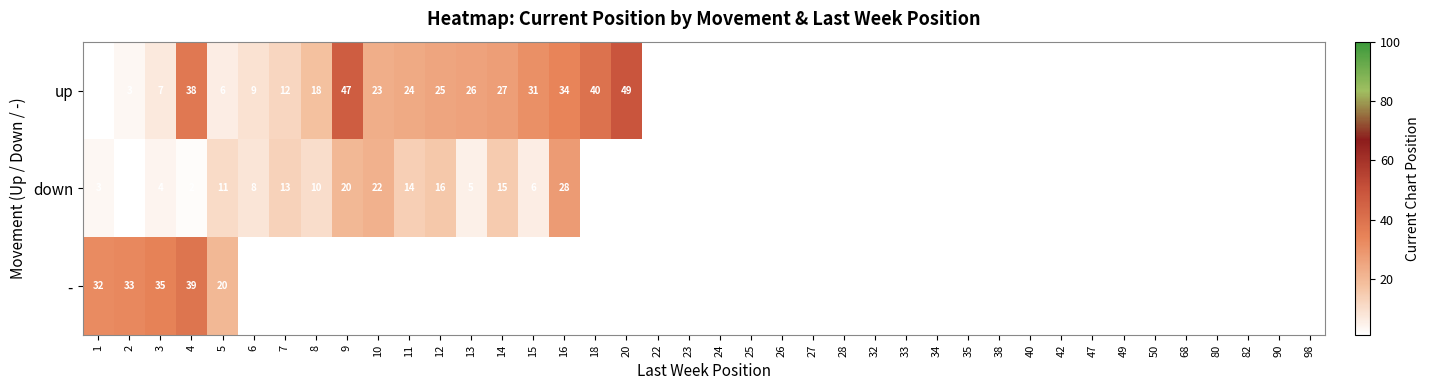

Is it true that up equals 21 at 9?

False